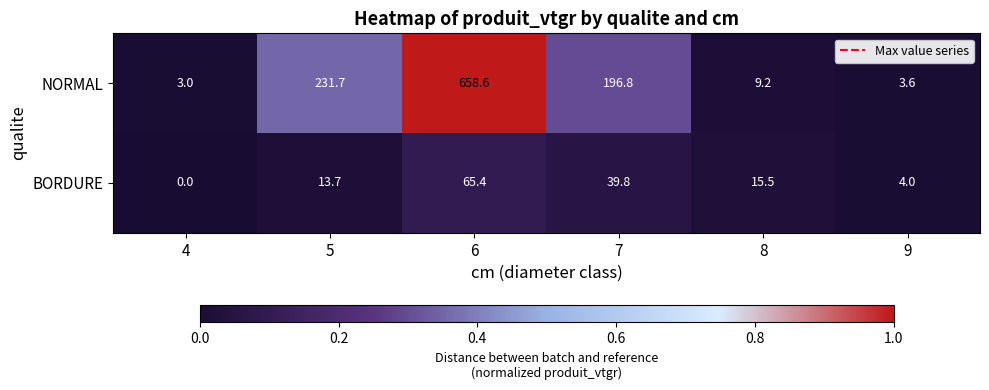

How many data points does each series have?

6